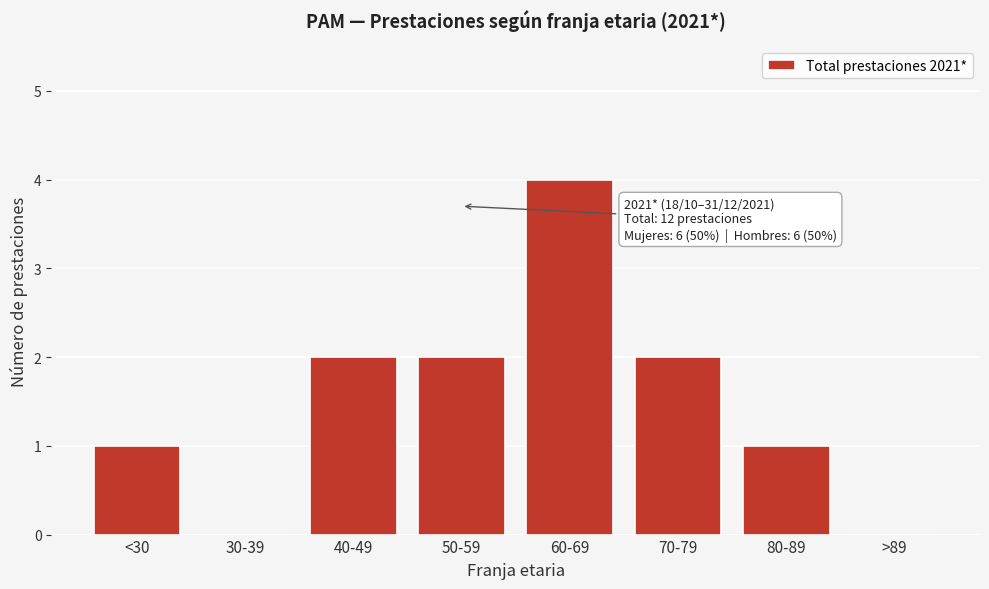

Which category has the highest value across all series?

60-69